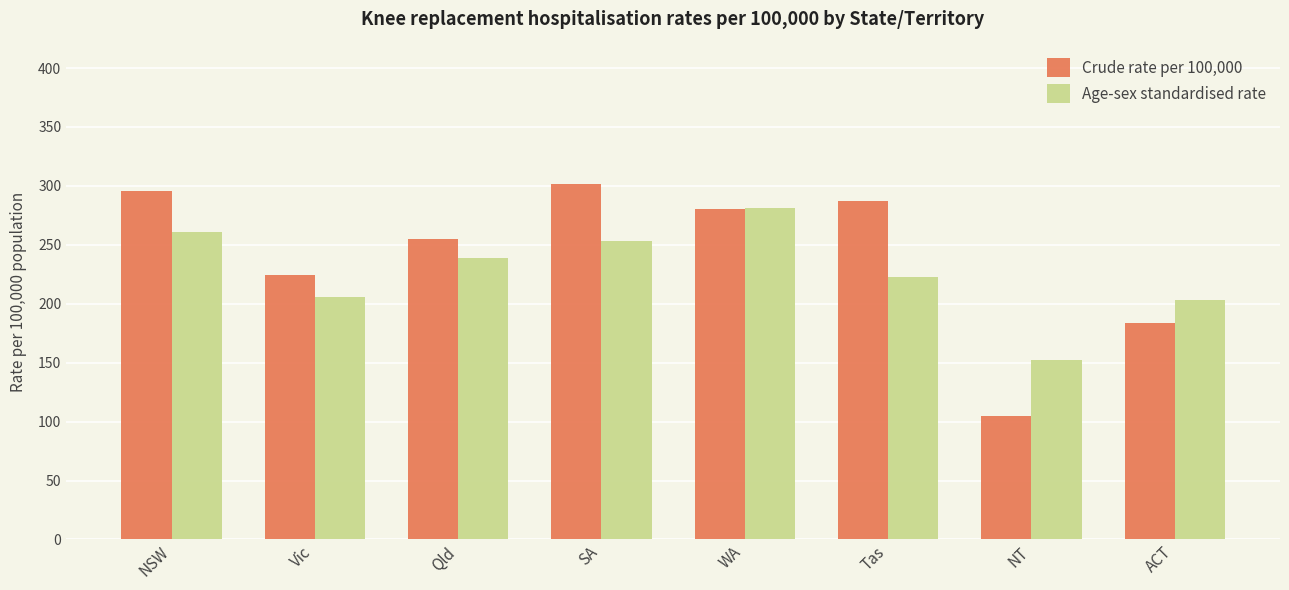

What is the sum of the Age-sex standardised rate values at Vic and Qld?

445